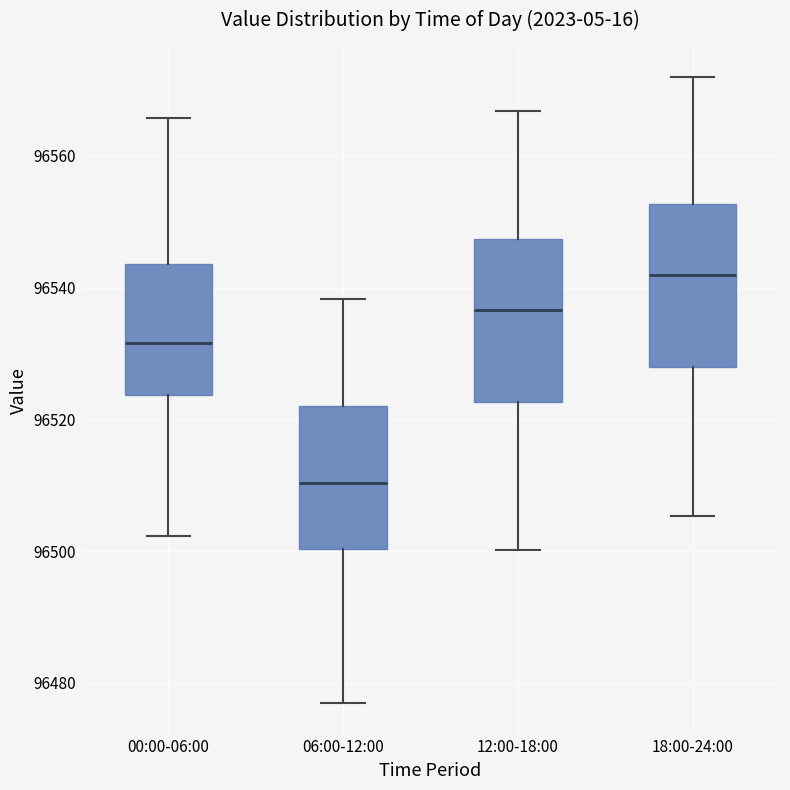

Reading left to right, transcribe this box plot: for each box, give where its median line is, the range the box spans, and where its two whiskers end, as read against the y-axis. The values are not printed on the chart, so give them approximately, as read against the axis.

00:00-06:00: median 96532, box 96524 to 96544, whiskers 96502 to 96566
06:00-12:00: median 96510, box 96500 to 96522, whiskers 96476 to 96538
12:00-18:00: median 96536, box 96522 to 96548, whiskers 96500 to 96566
18:00-24:00: median 96542, box 96528 to 96552, whiskers 96506 to 96572